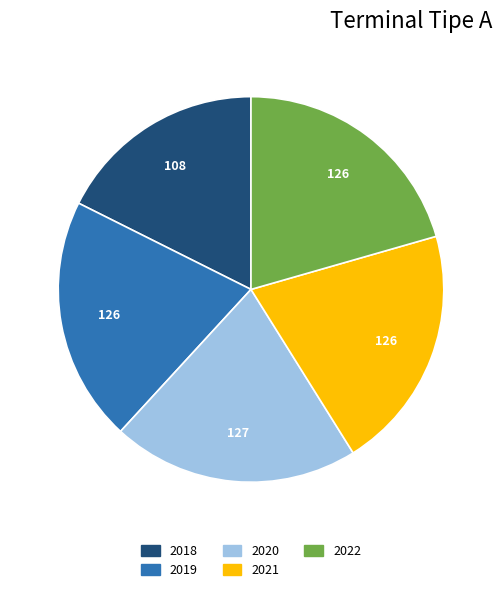

Which slice is the smallest?

2018